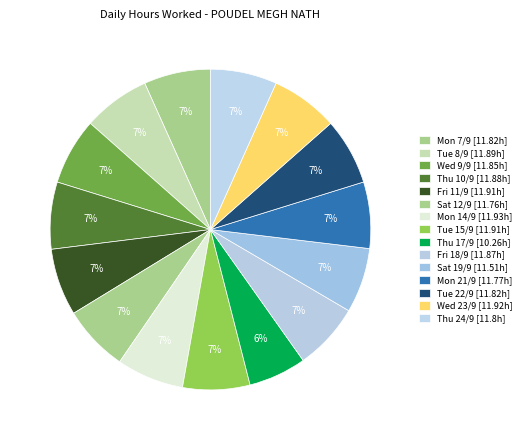

How many segments does this pie chart have?

15